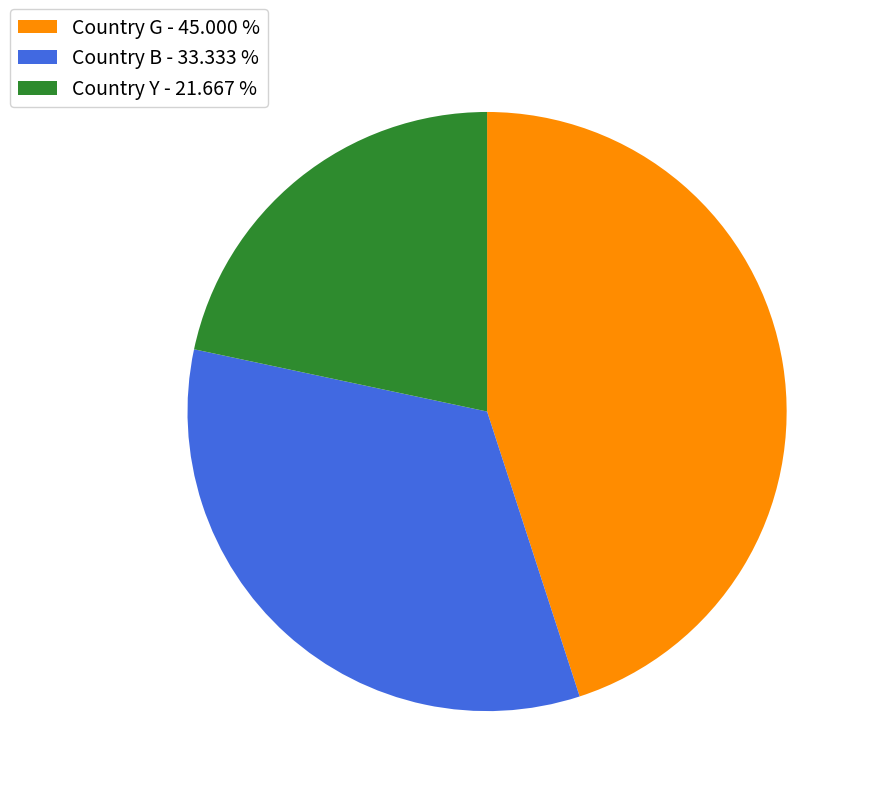

Approximately how many times larger is the value at Country B compared to Country Y?

1.5